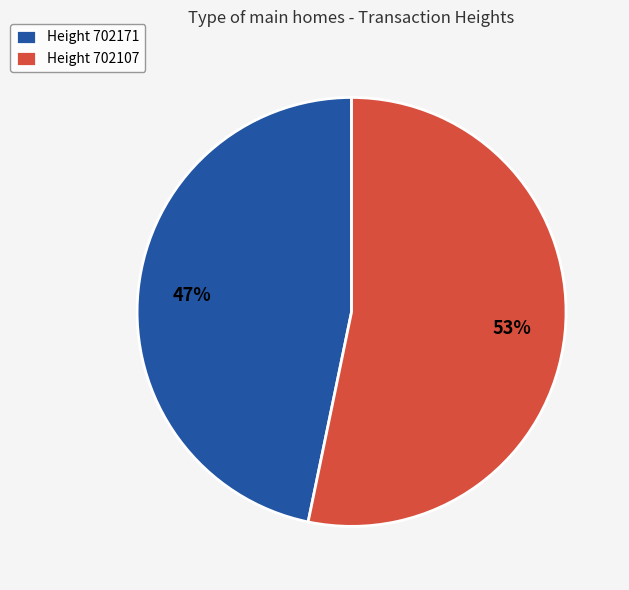

Count the number of slices in the pie.

2